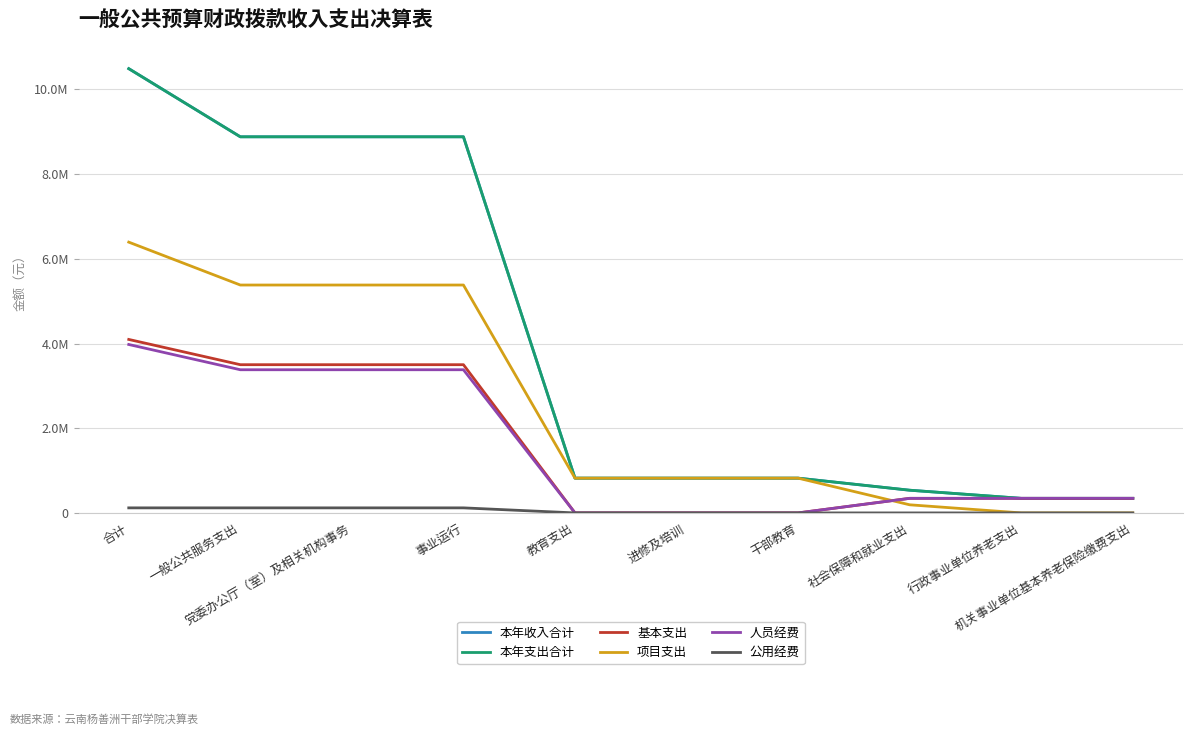

Which category has the highest value in the 本年收入合计 series?

合计